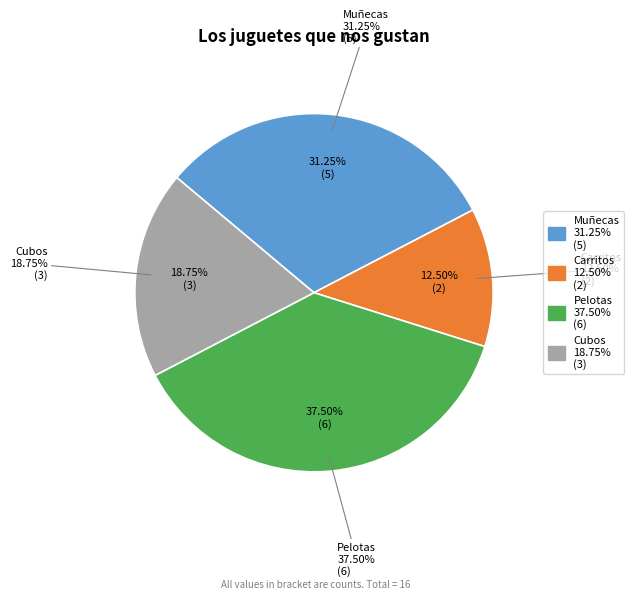

Approximately how many times larger is the value at Muñecas compared to Cubos?

1.7